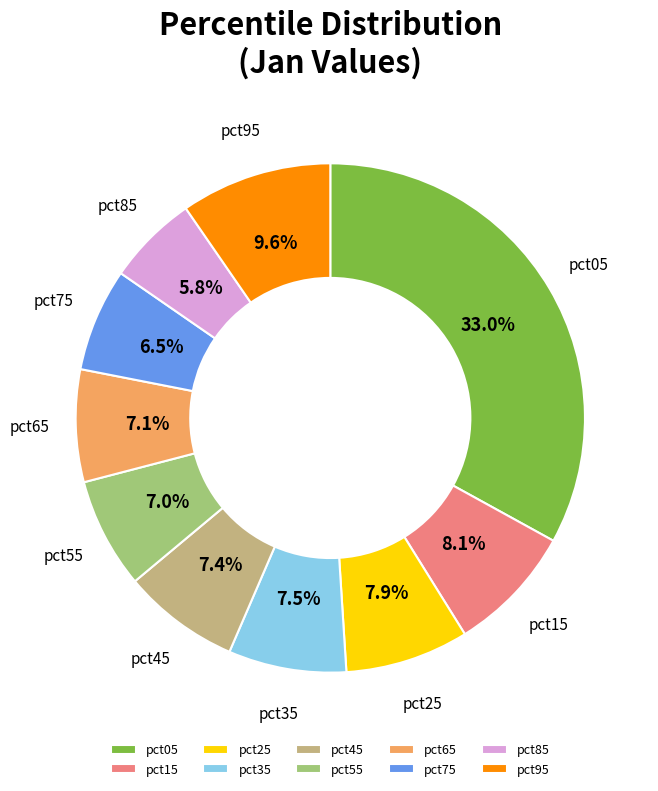

What percentage is NOT represented by pct65?

92.9%